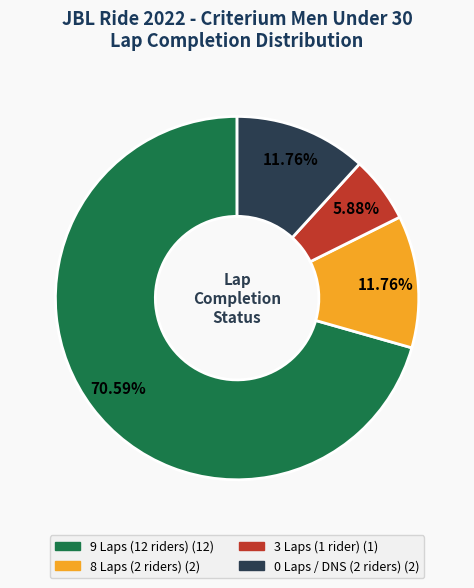

Is there a majority slice in this chart?

Yes